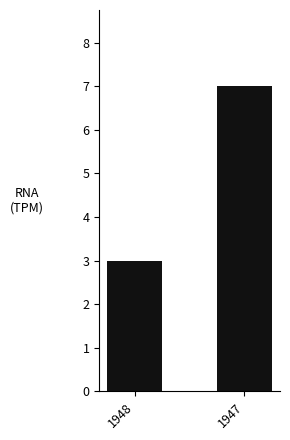

Reading left to right, transcribe all the data shown in this chart.

1948=3	1947=7